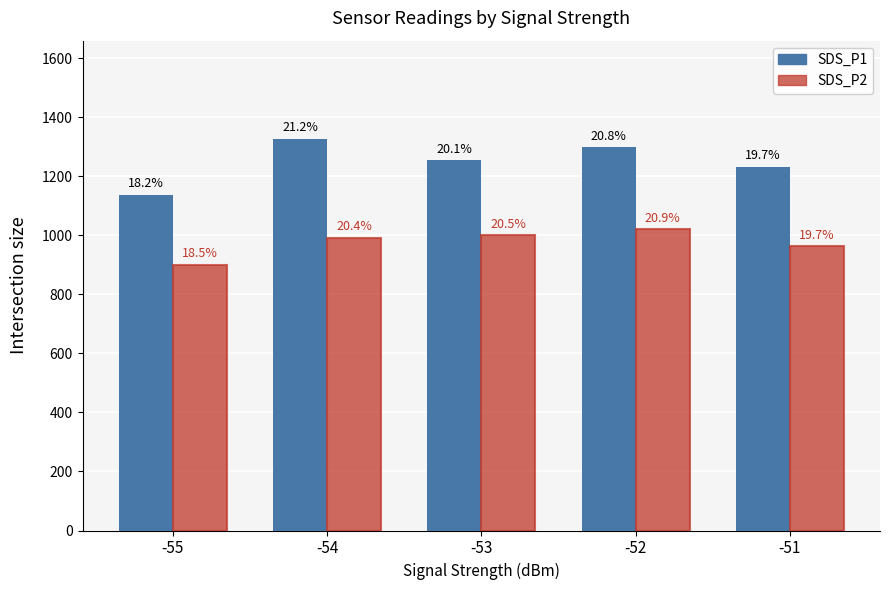

How many bars are there in each group?

2